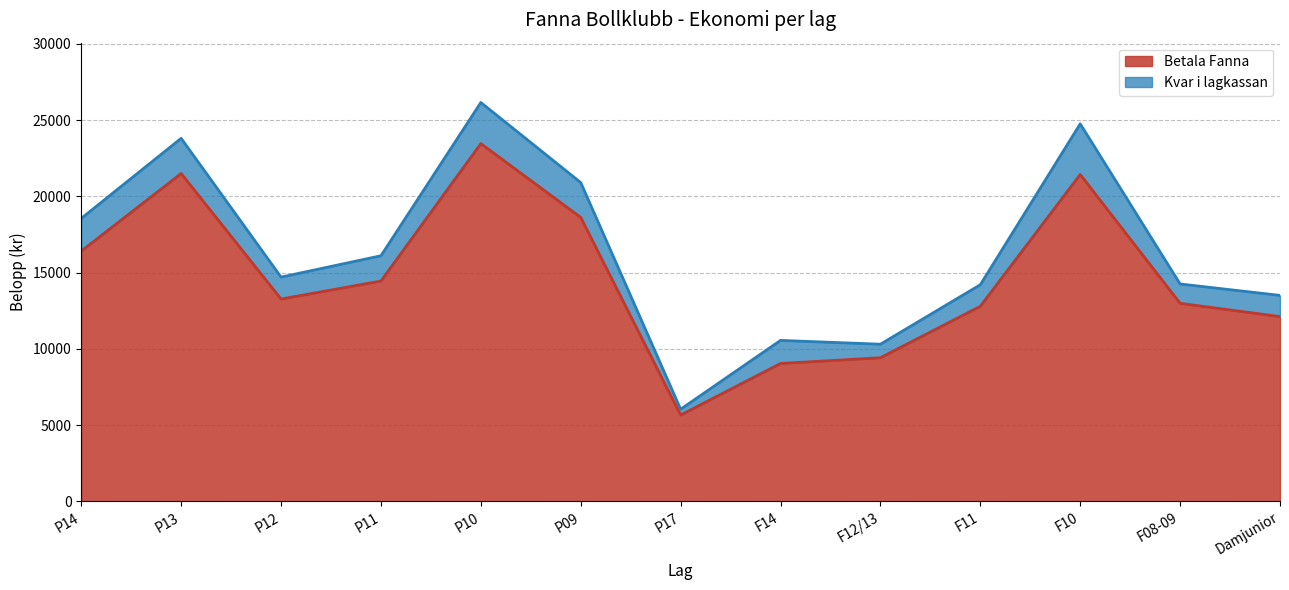

Where is the first local minimum?

P12